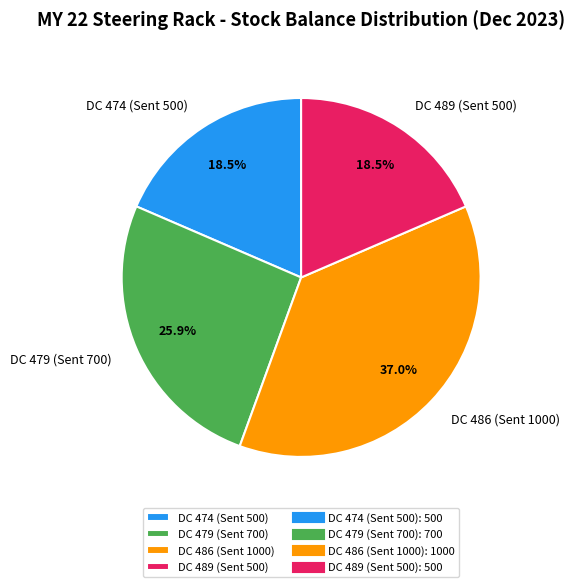

How many slices are in this pie chart?

4